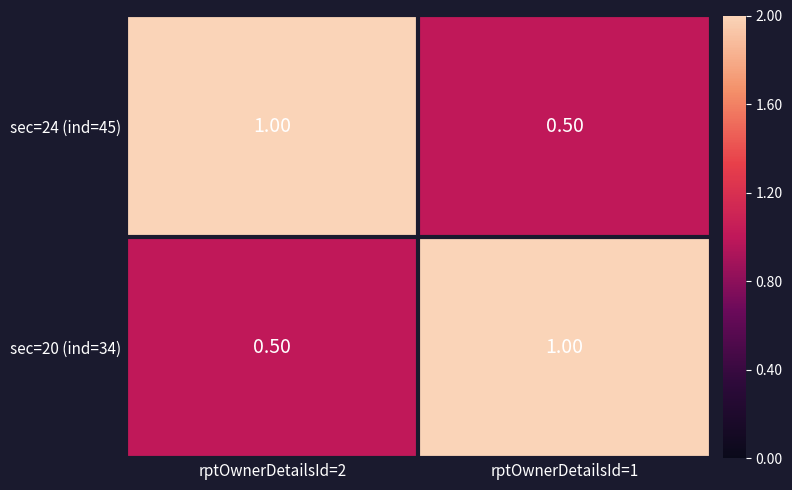

Is the value of sec=20 (ind=34) at rptOwnerDetailsId=1 greater than the value of sec=24 (ind=45) at rptOwnerDetailsId=1?

Yes